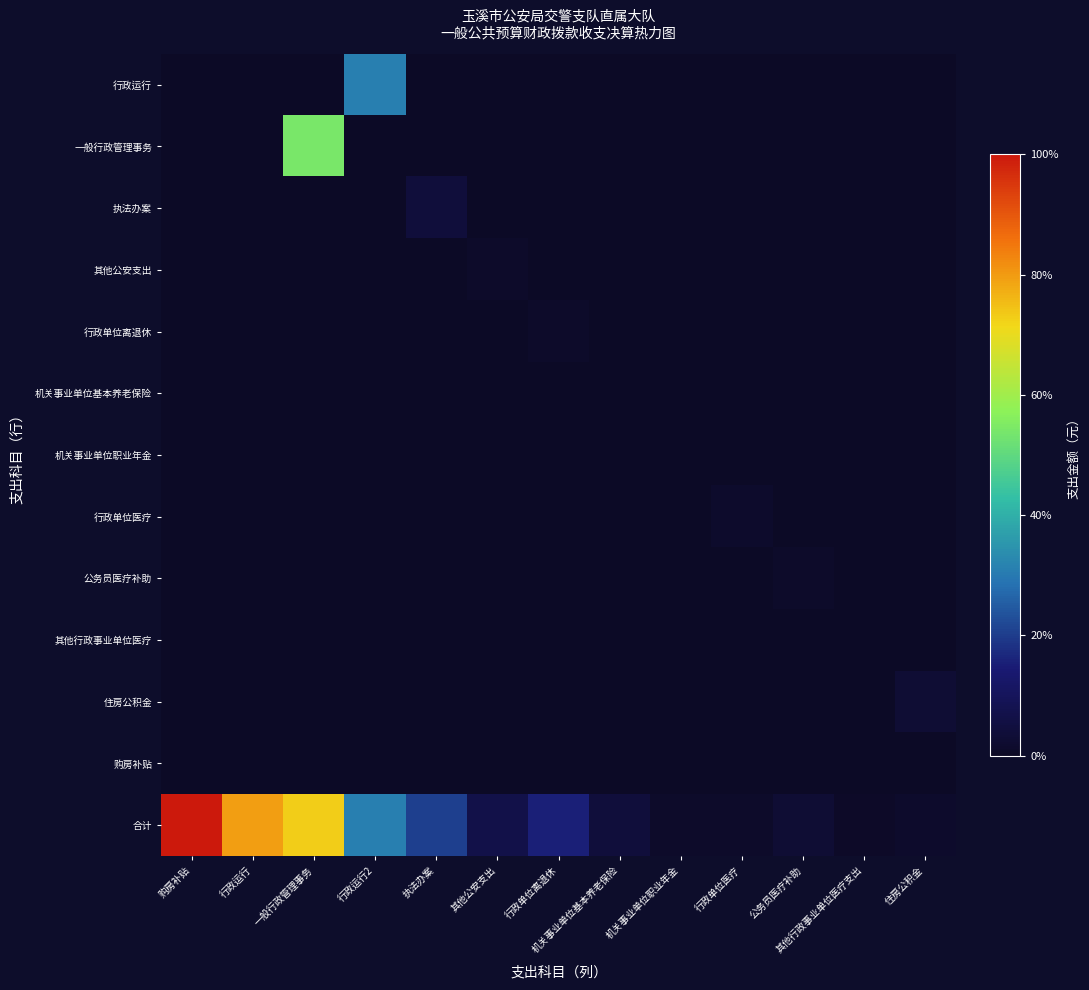

How many distinct data groups are displayed?

13